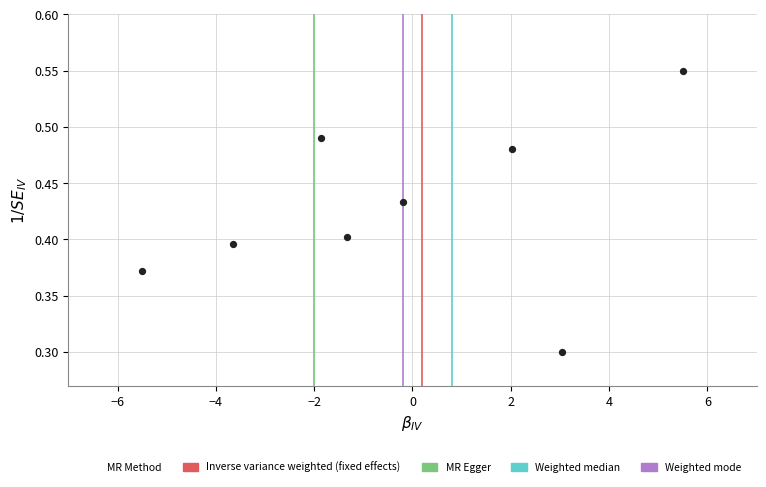

What is the range of X values (max minus min)?

11.0